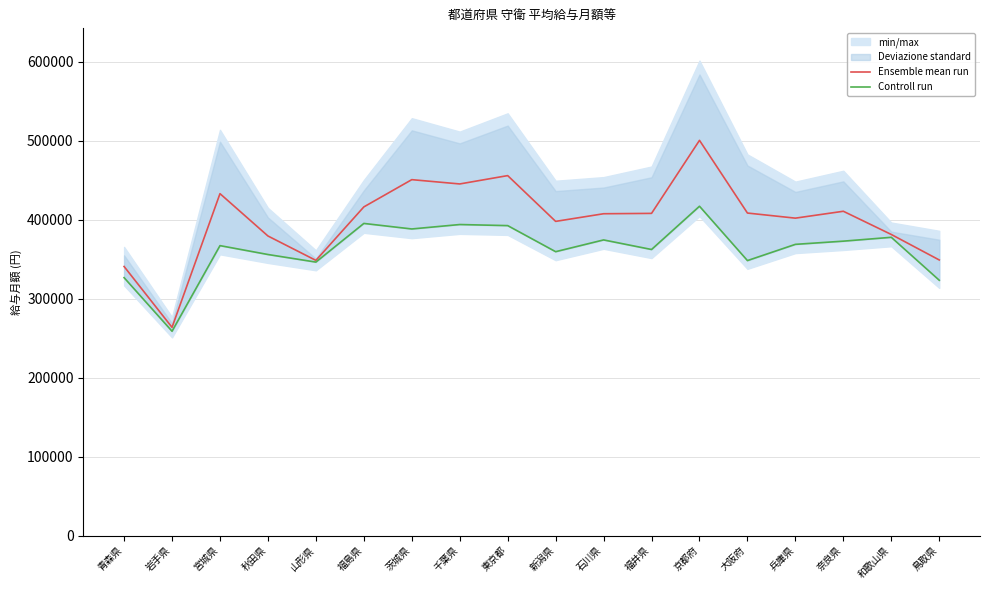

Reading left to right, list all the values displayed in this chart.

Ensemble mean run: 青森県=340606	岩手県=263584	宮城県=432782	秋田県=379216	山形県=348333	福島県=415997	茨城県=450504	千葉県=445059	東京都=455618	新潟県=397688	石川県=407360	福井県=407811	京都府=500244	大阪府=408237	兵庫県=401783	奈良県=410494	和歌山県=381119	鳥取県=348863
Controll run: 青森県=326475	岩手県=258656	宮城県=367005	秋田県=355775	山形県=346167	福島県=395100	茨城県=388098	千葉県=393709	東京都=392337	新潟県=359338	石川県=374220	福井県=362113	京都府=416853	大阪府=348081	兵庫県=368621	奈良県=372669	和歌山県=377544	鳥取県=323213